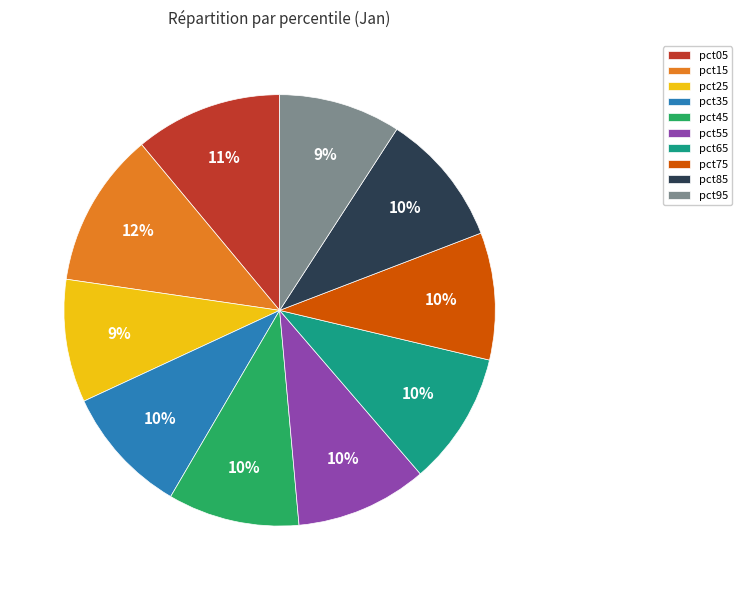

Do pct05 and pct55 together represent more than half of the pie?

No